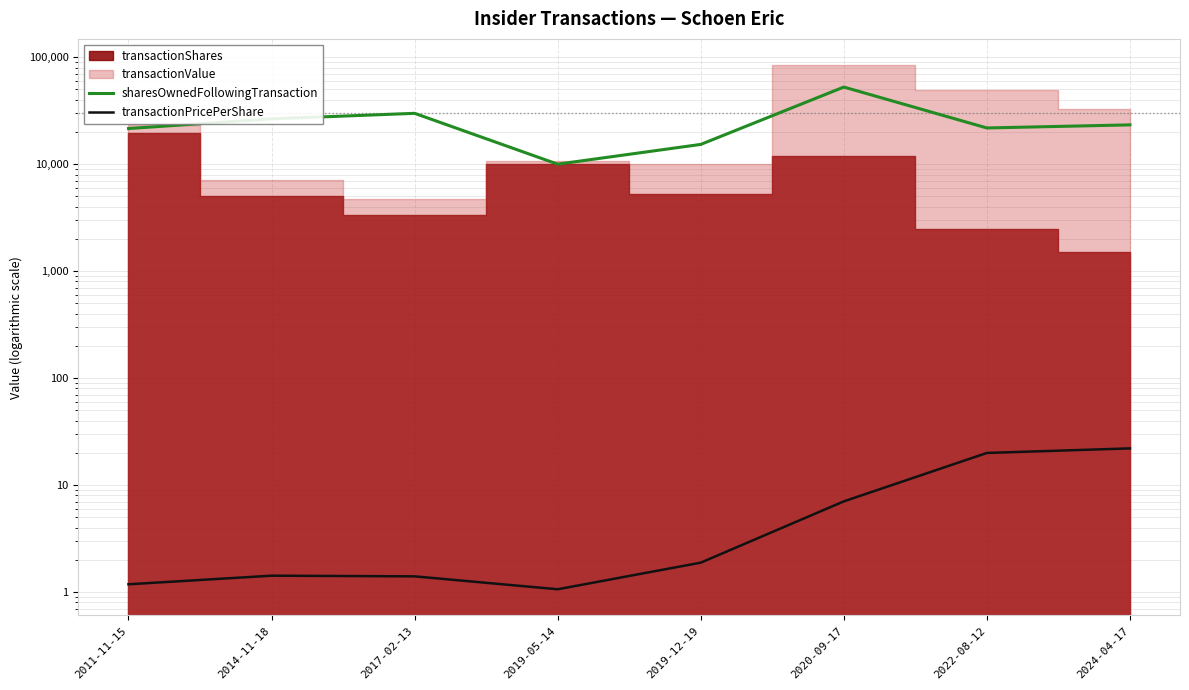

What is the difference between the highest and lowest values at 2014-11-18?

26523.6